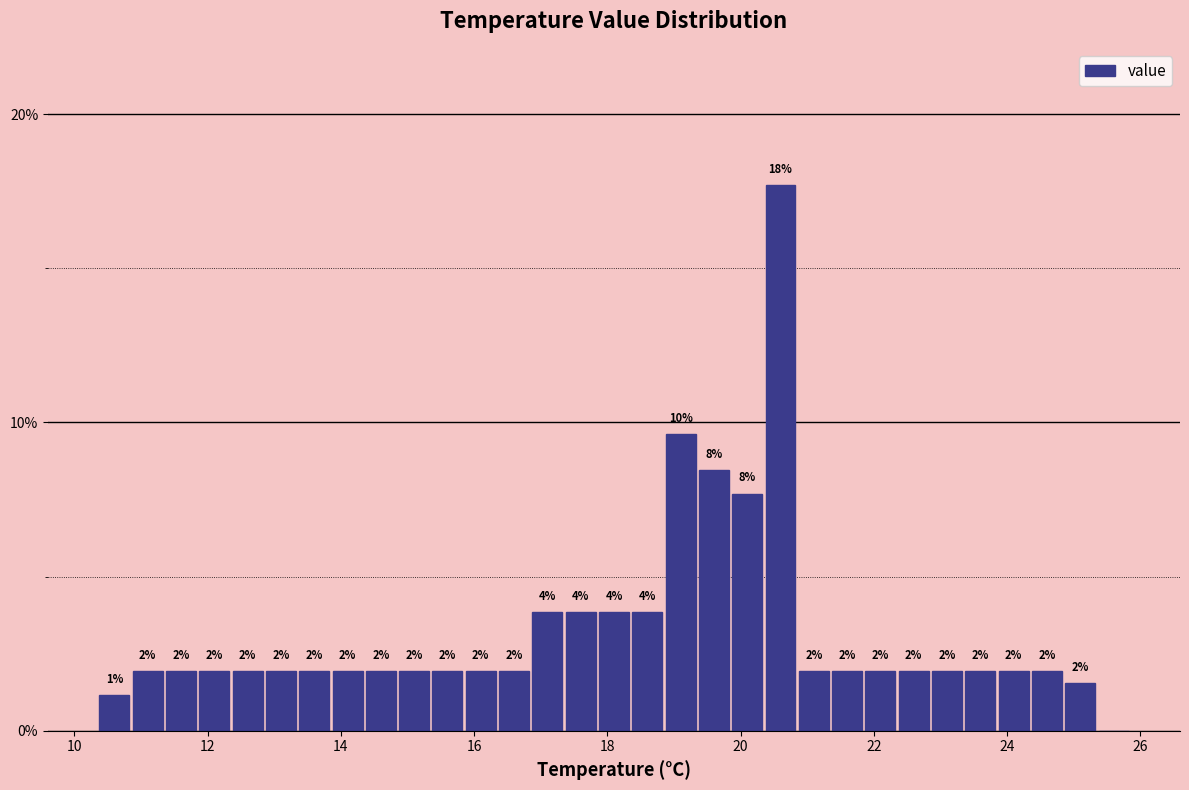

Read against the x-axis, roughly where is the centre of the tallest bar?

20.6